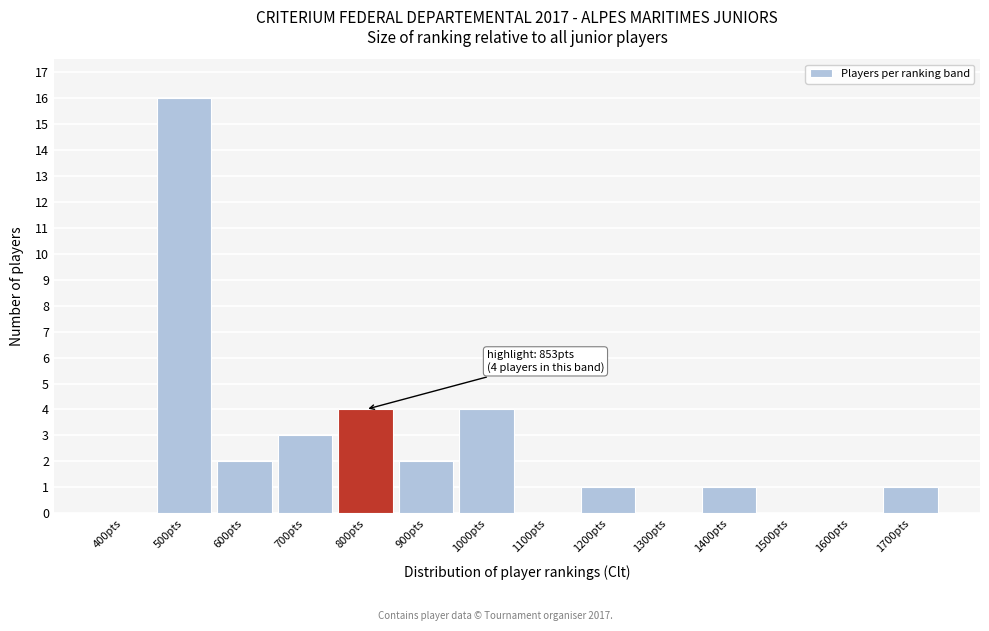

Reading left to right, what are all the values shown in this chart?

400pts=0	500pts=16	600pts=2	700pts=3	800pts=4	900pts=2	1000pts=4	1100pts=0	1200pts=1	1300pts=0	1400pts=1	1500pts=0	1600pts=0	1700pts=1